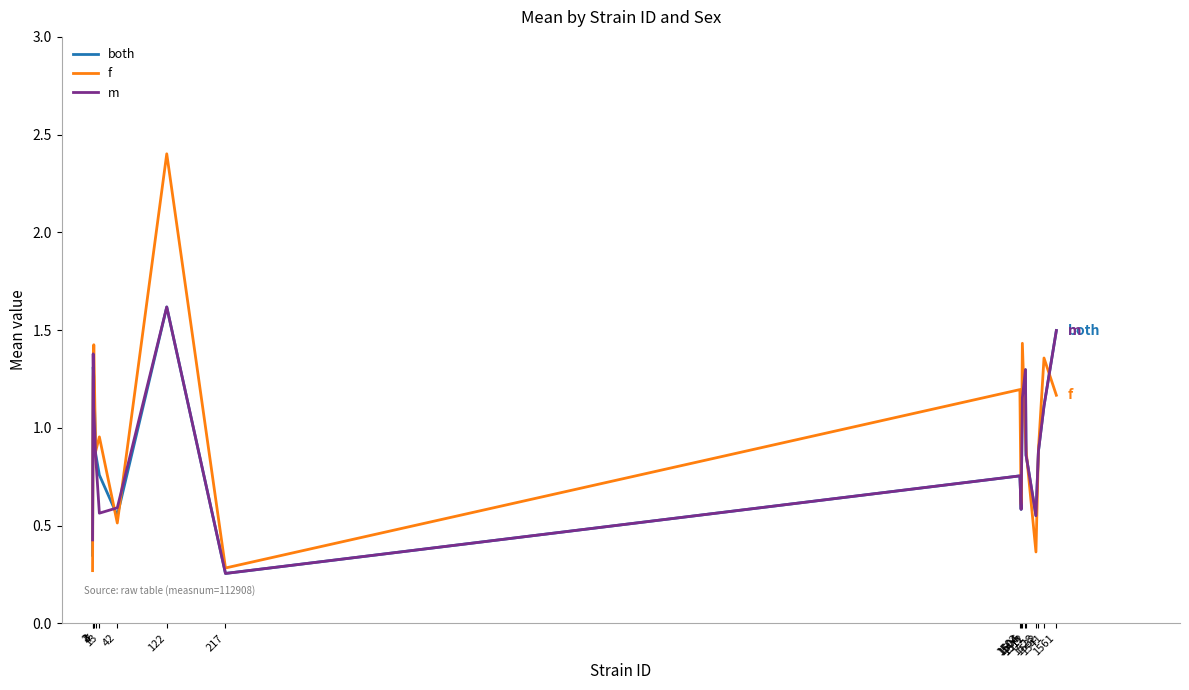

How many interior local valleys does the m series have?

4